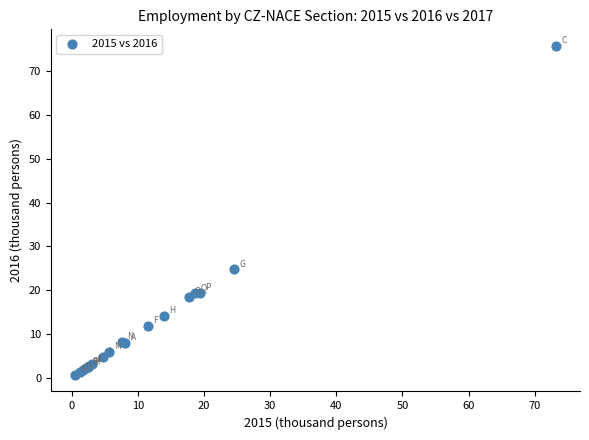

What Y value in the scatter plot is closest to 38?

24.7